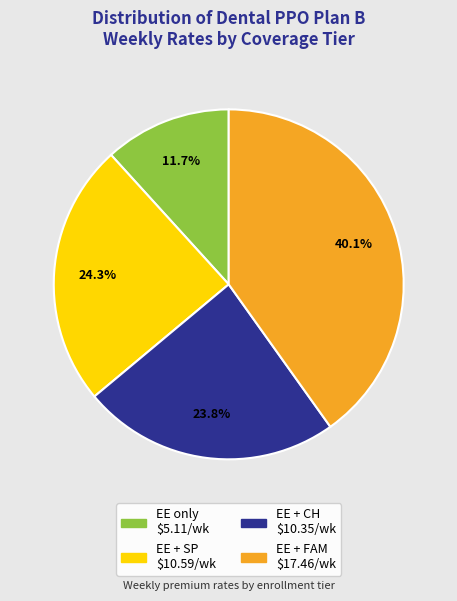

Is there a majority slice in this chart?

No